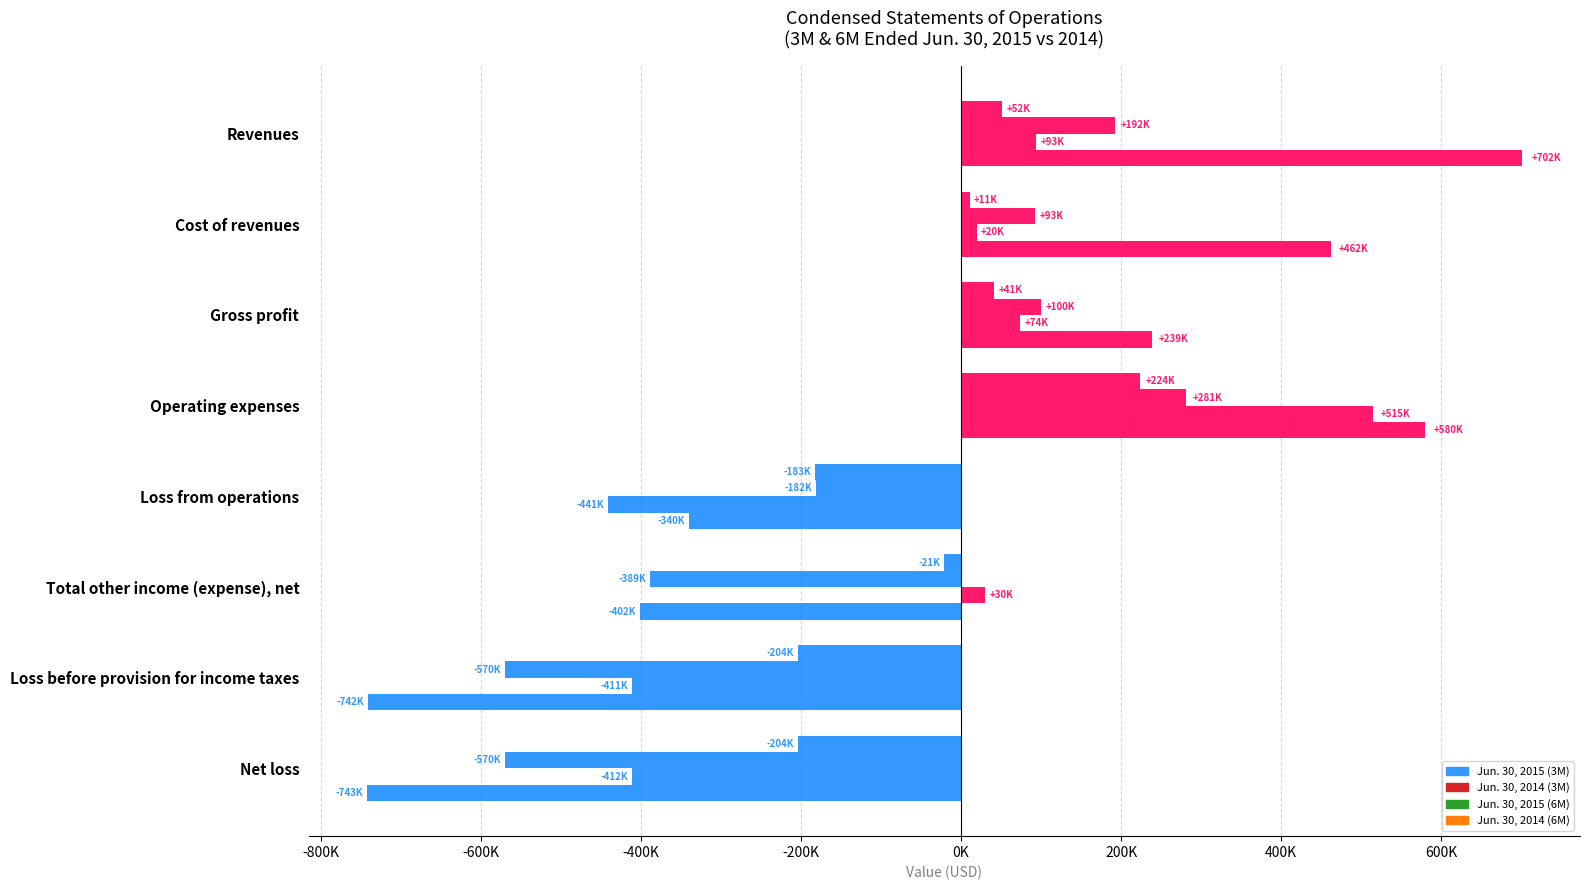

How many Jun. 30, 2014 (3M) values are between -388529 and 192171?

5